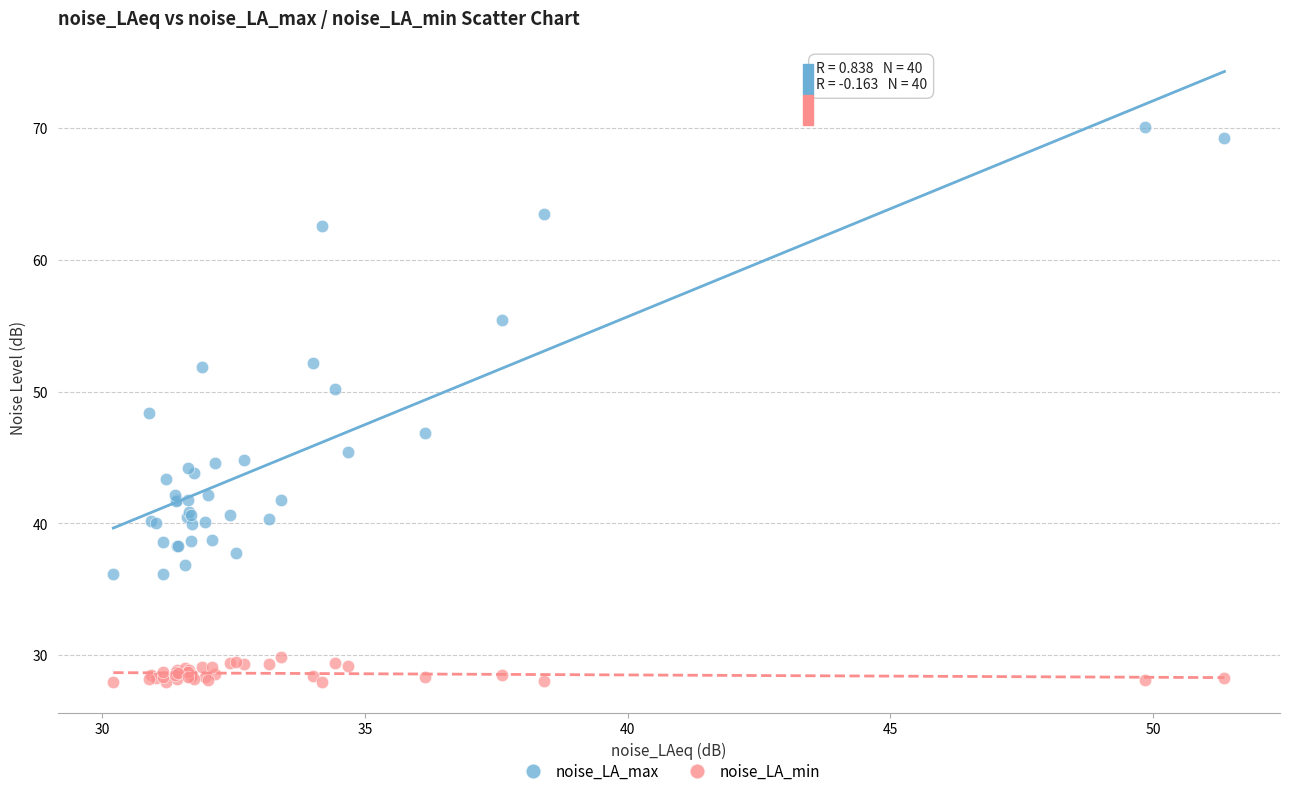

Which series contains the highest Y value?

noise_LA_max